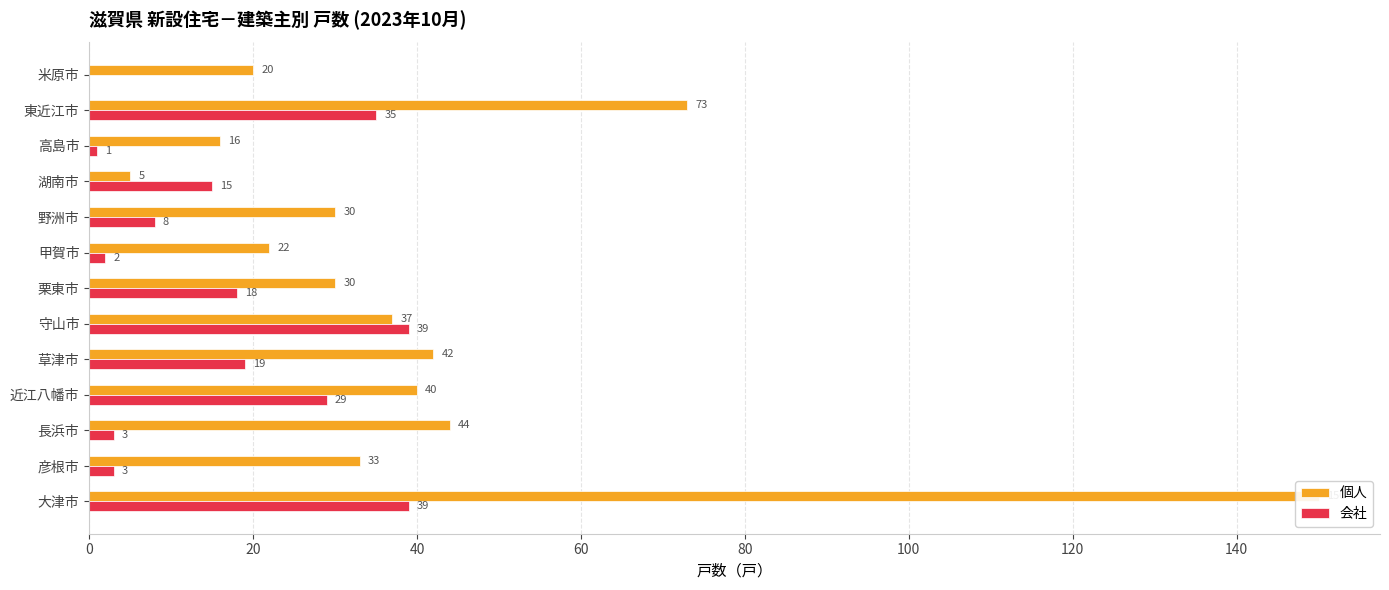

What is the value of the 個人 bar at the 8th from the left?

22